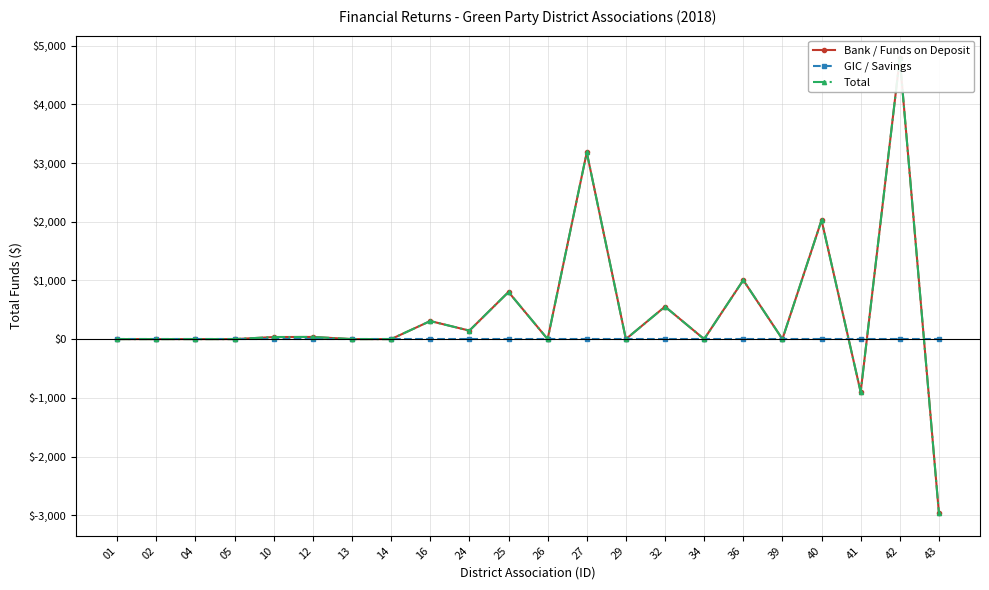

Is the value of GIC / Savings at 01 greater than the value of Total at 25?

No